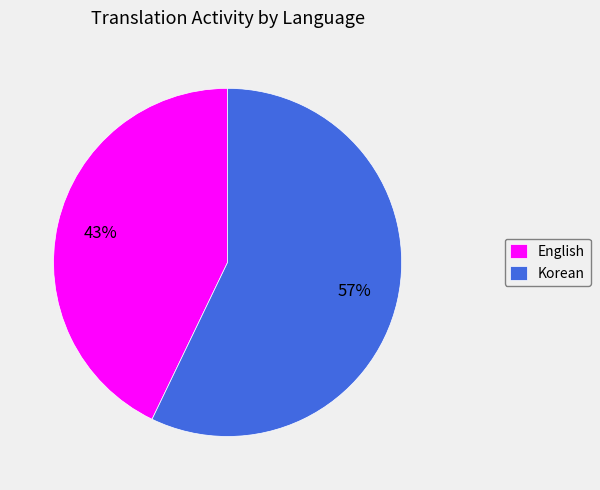

Which slice represents more than half of the pie?

Korean